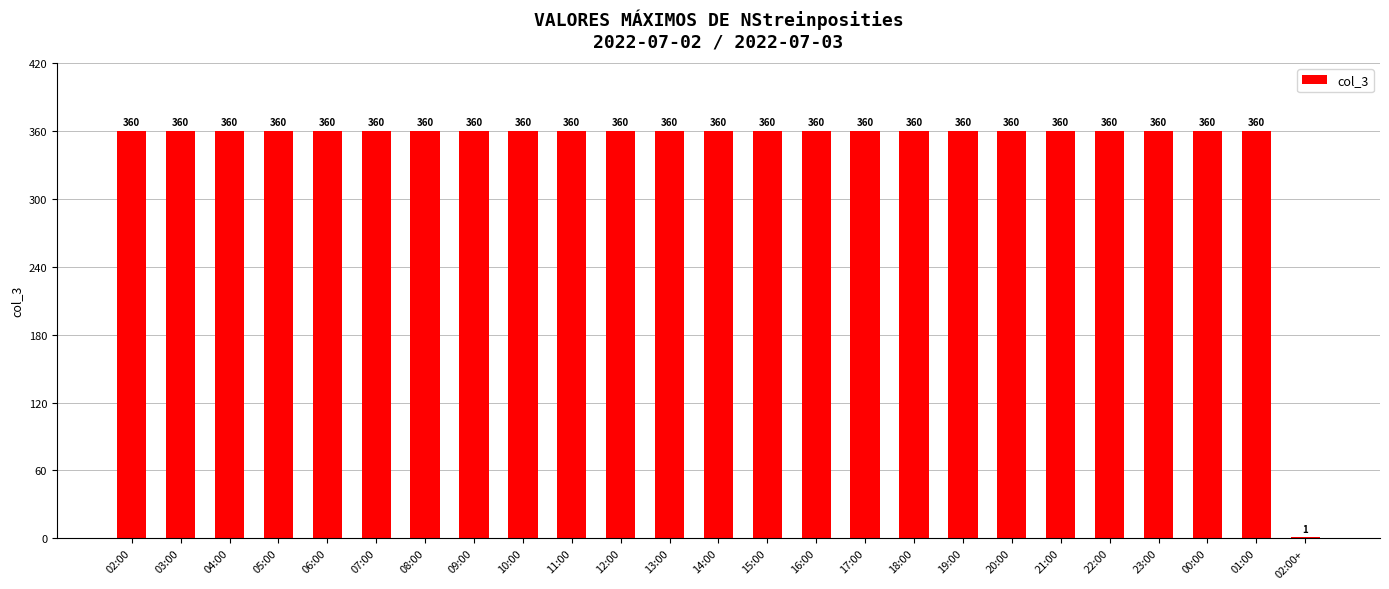

Are the bars horizontal?

No